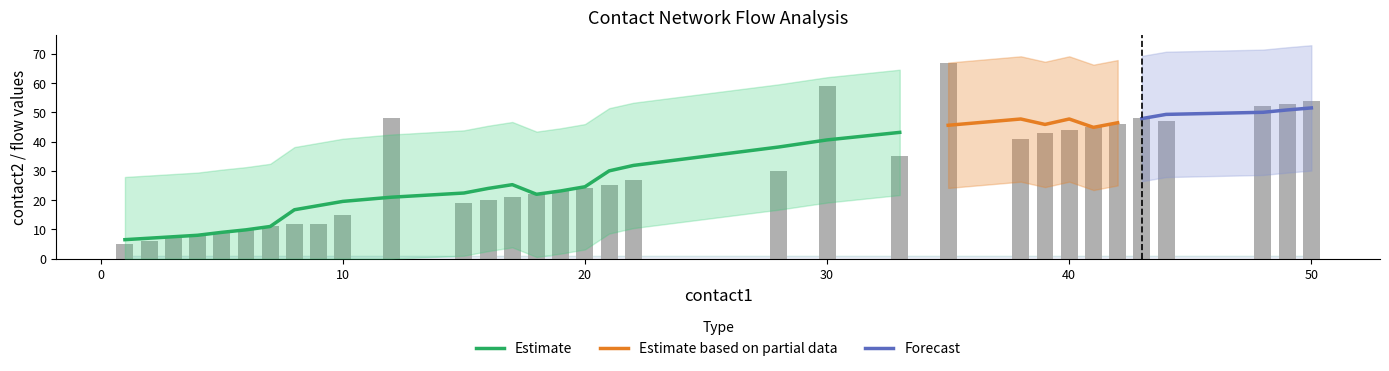

Reading left to right, what are all the values shown in this chart?

contact2: 1=5	2=6	3=7	4=8	5=9	6=10	7=11	8=12	9=12	10=15	12=48	15=19	16=20	17=21	18=22	19=23	20=24	21=25	22=27	28=30	30=59	33=35	35=67	38=41	39=43	40=44	41=45	42=46	43=48	44=47	48=52	49=53	50=54
flow1: 1=1	2=1	3=1	4=1	5=1	6=1	7=1	8=1	9=1	10=1	12=1	15=1	16=1	17=1	18=1	19=1	20=1	21=1	22=1	28=1	30=1	33=1	35=1	38=1	39=1	40=1	41=1	42=1	43=1	44=1	48=1	49=1	50=1
flow2: 1=1	2=1	3=1	4=1	5=1	6=1	7=1	8=1	9=1	10=1	12=1	15=1	16=1	17=1	18=1	19=1	20=1	21=1	22=1	28=1	30=1	33=1	35=1	38=1	39=1	40=1	41=1	42=1	43=1	44=1	48=1	49=1	50=1